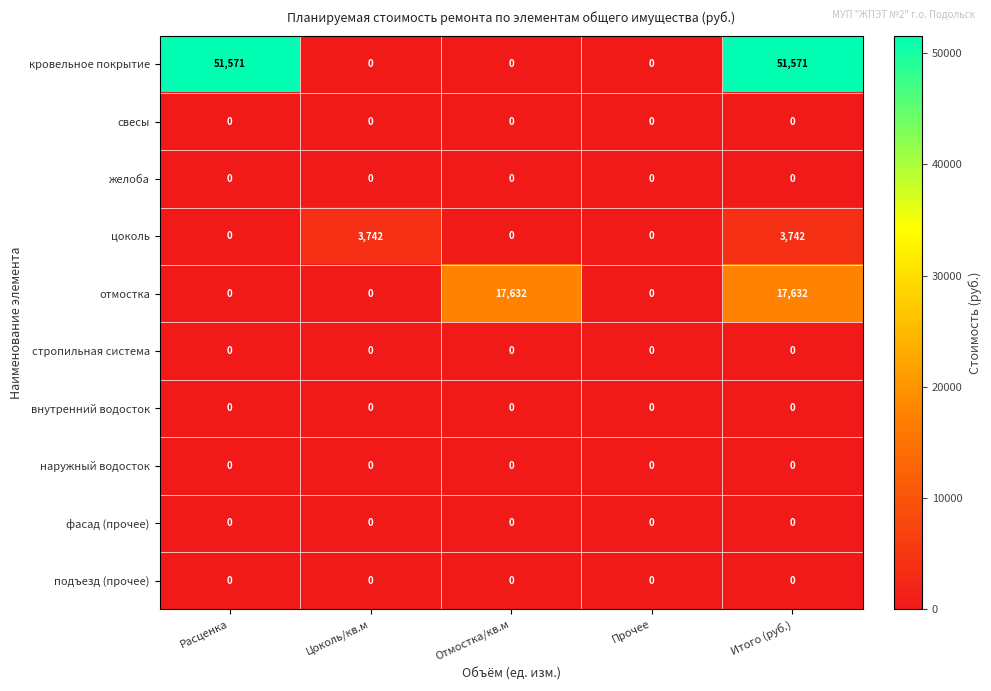

The подъезд (прочее) series shows 0 at Отмостка/кв.м. True or false?

True